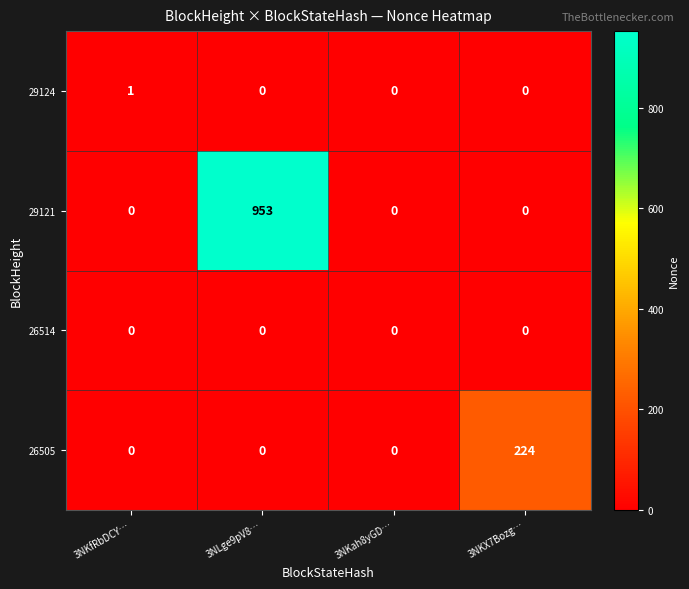

Reading right to left, list all the values displayed in this chart.

29124: 0	0	0	1
29121: 0	0	953	0
26514: 0	0	0	0
26505: 224	0	0	0